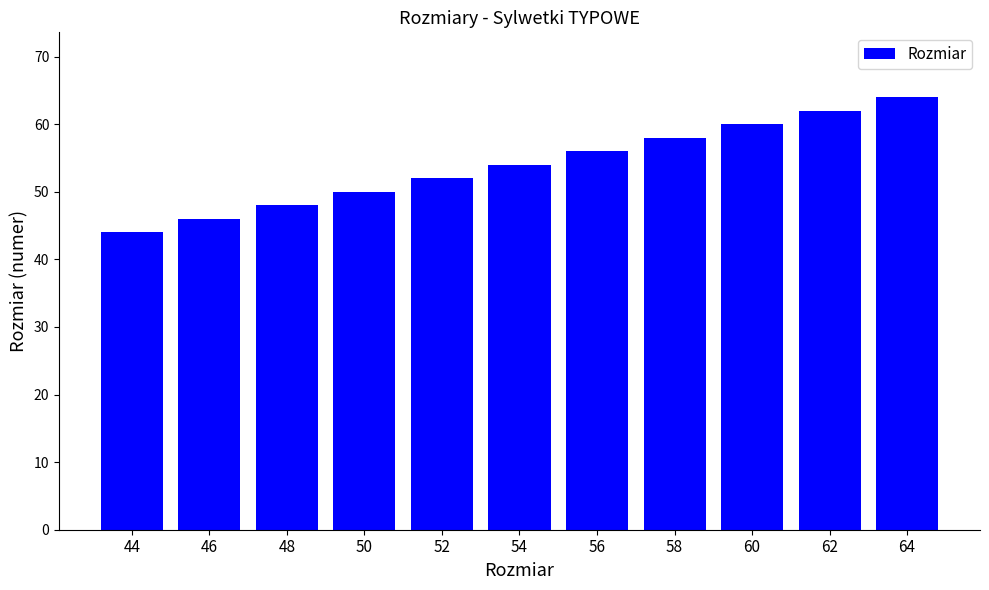

What is the maximum value shown in the chart?

64